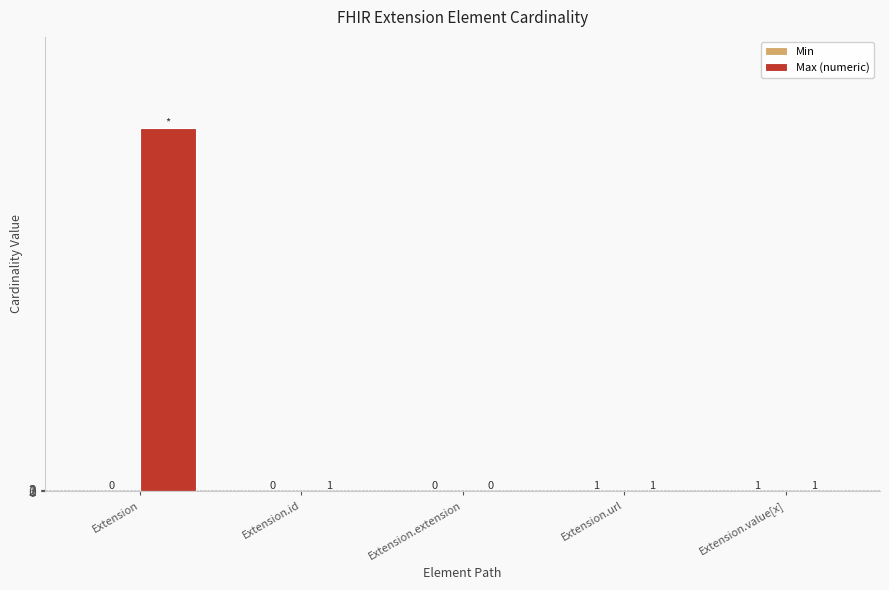

Which series changed the most between Extension.id and Extension.extension?

Max (numeric)